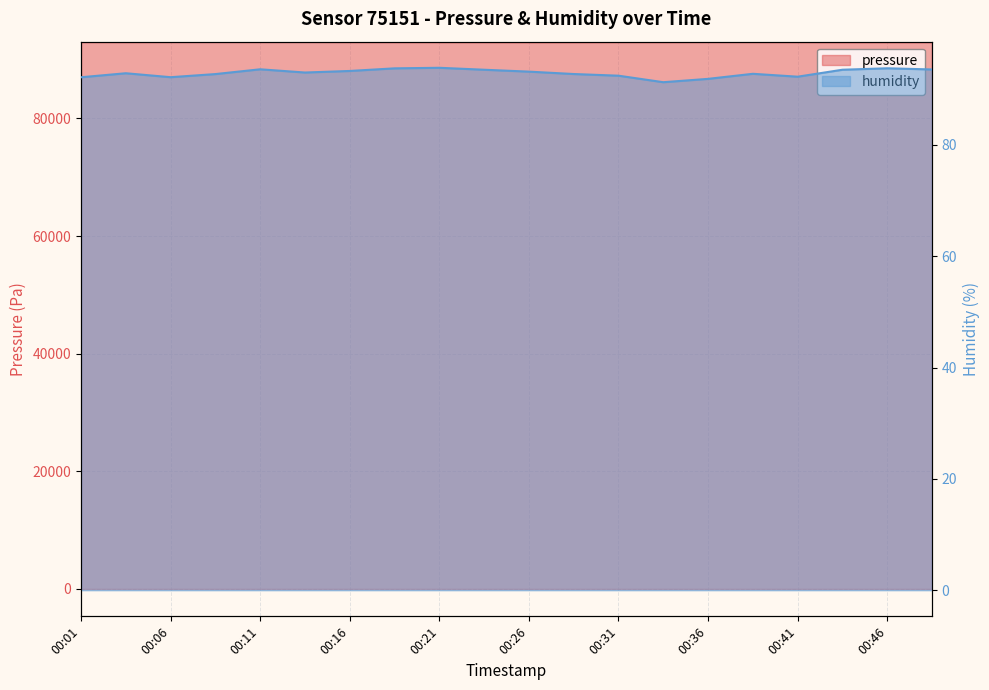

Which series has the largest range (max minus min)?

pressure